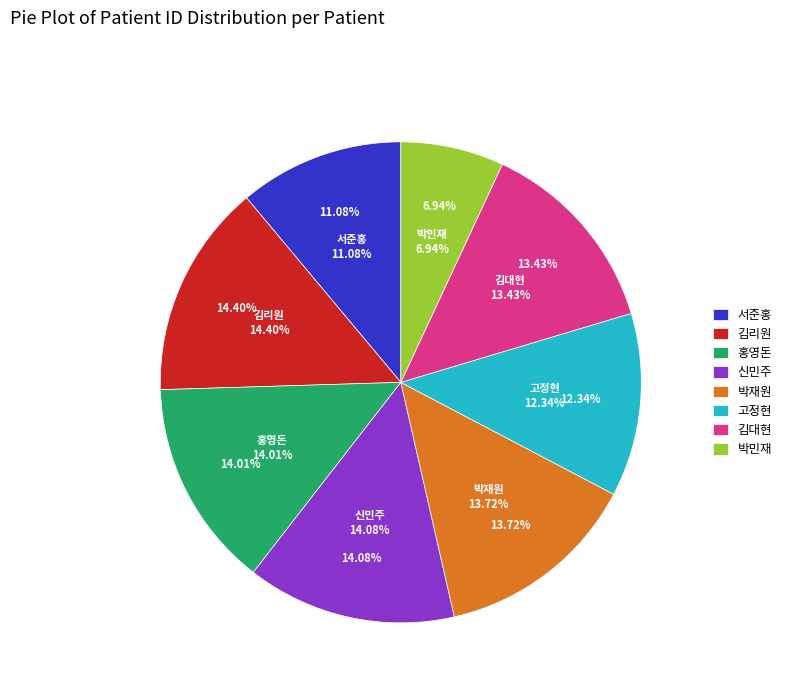

Combined, what portion of the pie is 서준홍 and 박민재?

18.0%